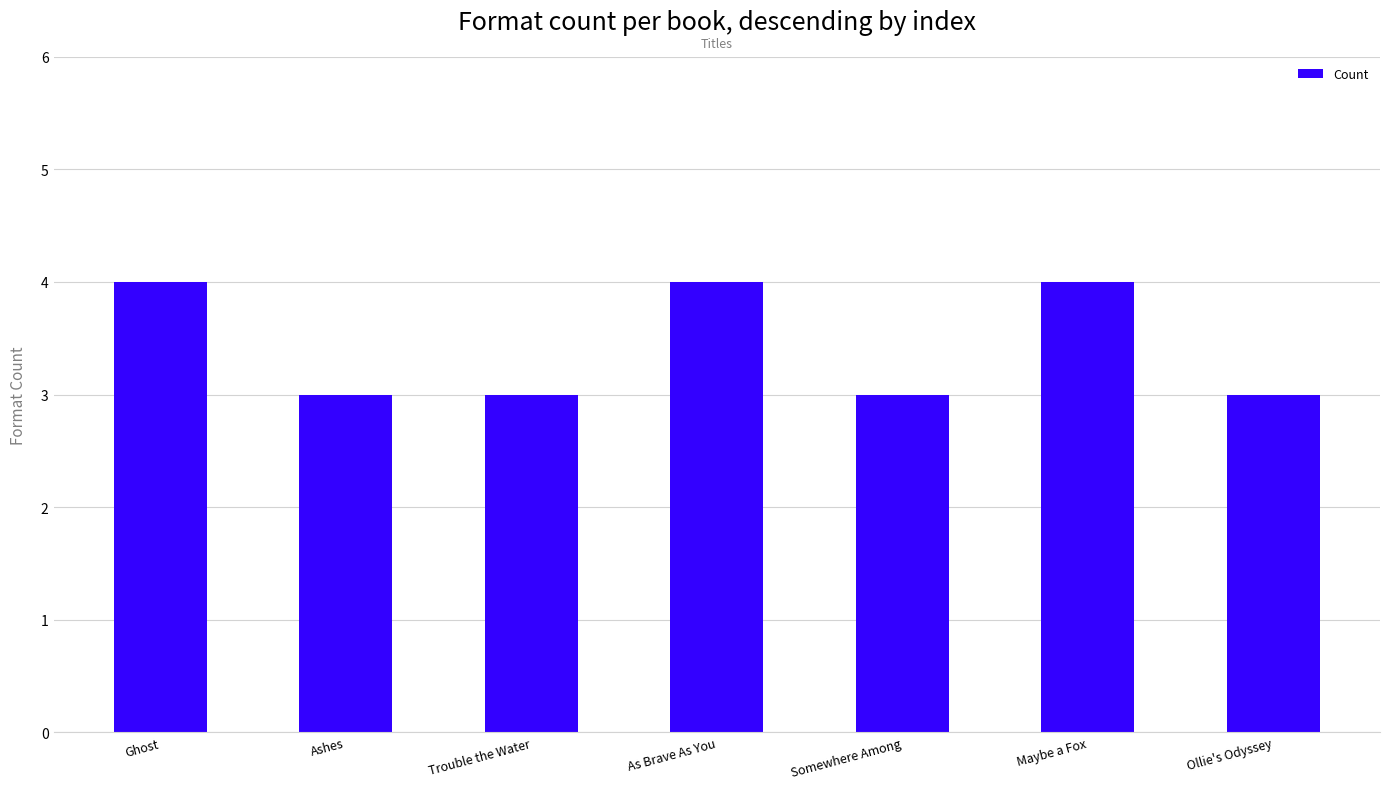

What is the label of the 5th bar from the left?

Somewhere Among